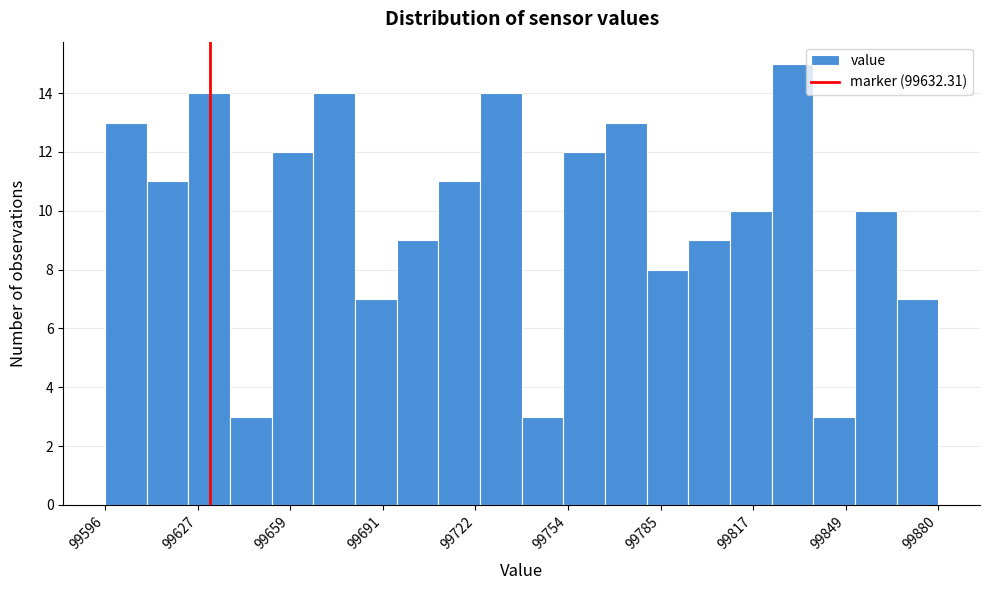

Around what value on the x-axis is the tallest bar? Give the approximate position of its centre, as read against the axis.

99830